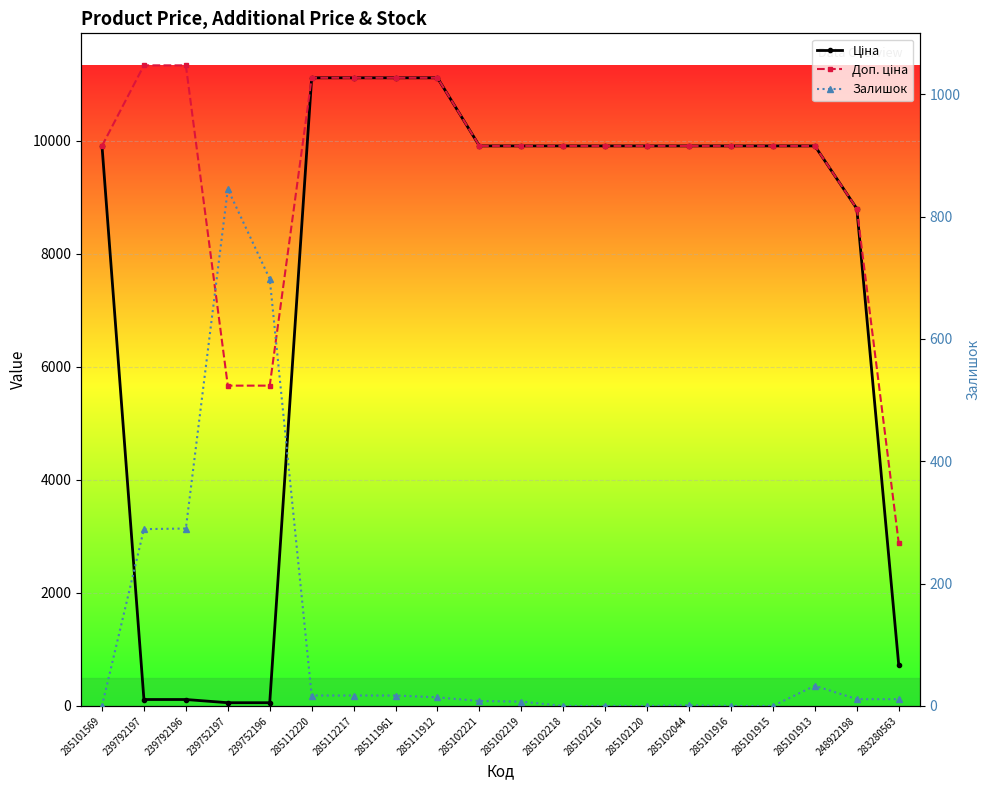

True or false: Ціна and Доп. ціна cross at least once.

False